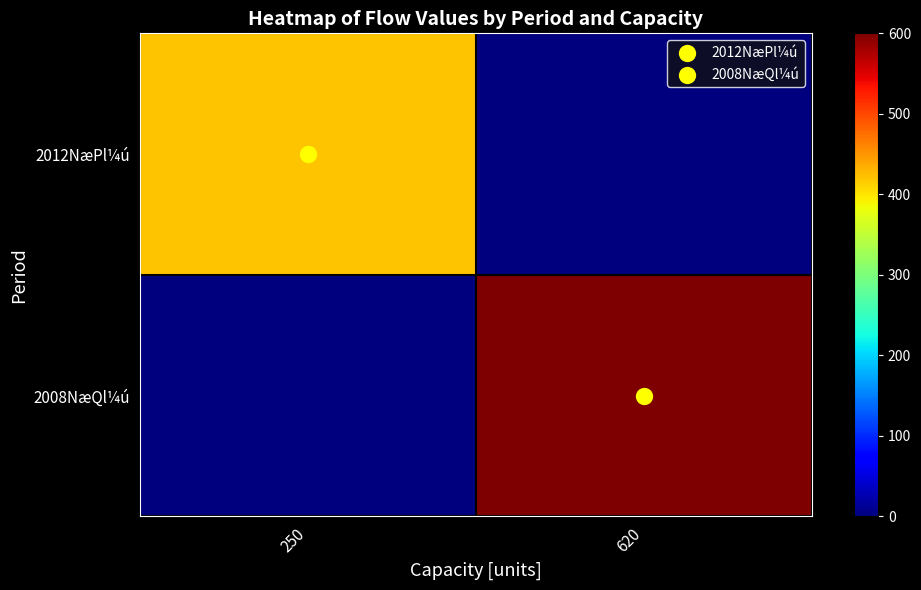

List the series in order of their overall mean, highest first.

2008NæQl¼ú, 2012NæPl¼ú